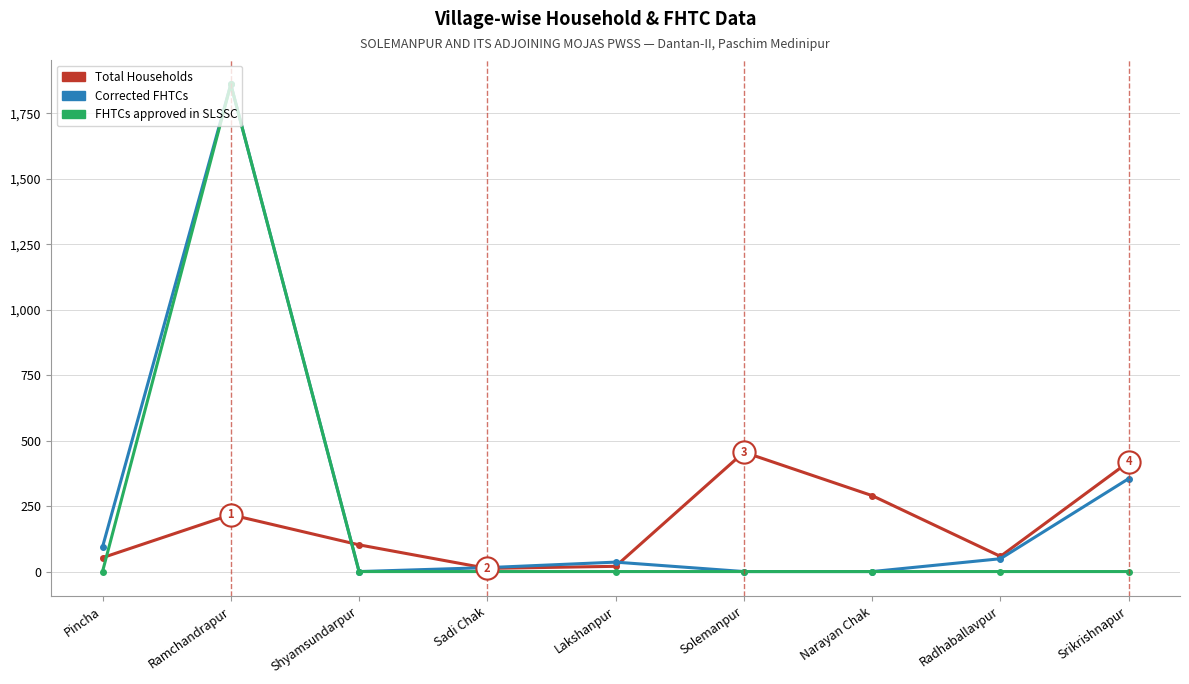

What is the spread (max minus min) of values at Radhaballavpur?

58